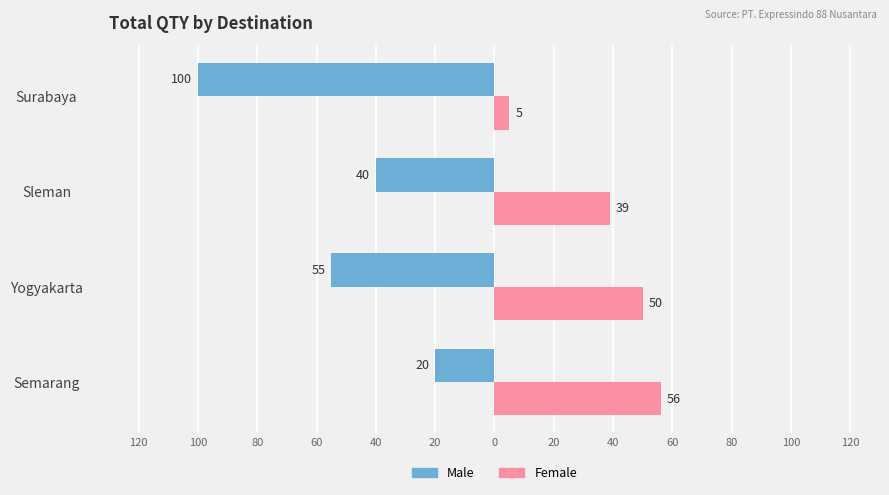

What are all the series names shown in the legend?

Male, Female